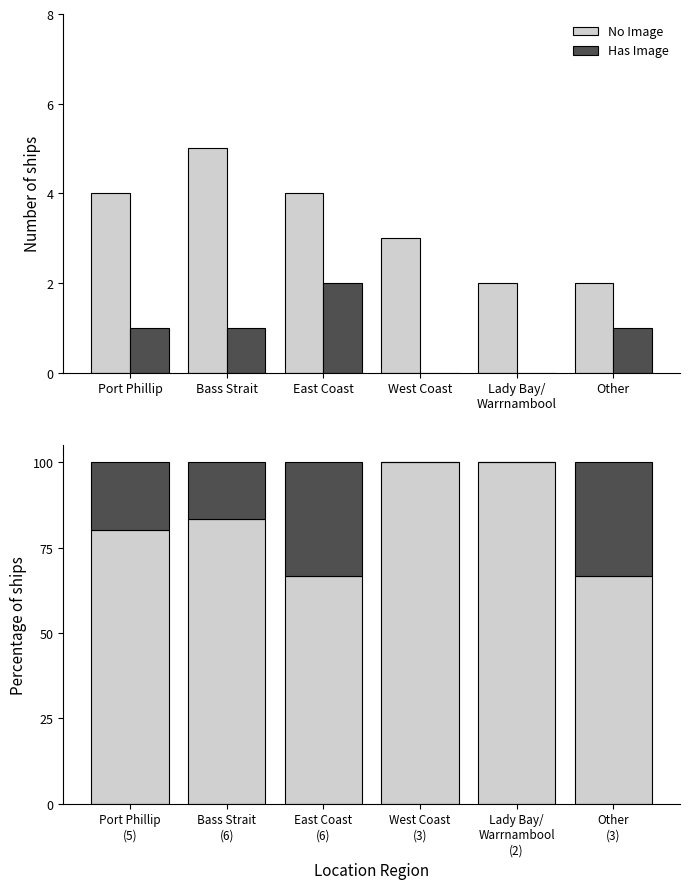

At how many categories does at least one series exceed 48?

6